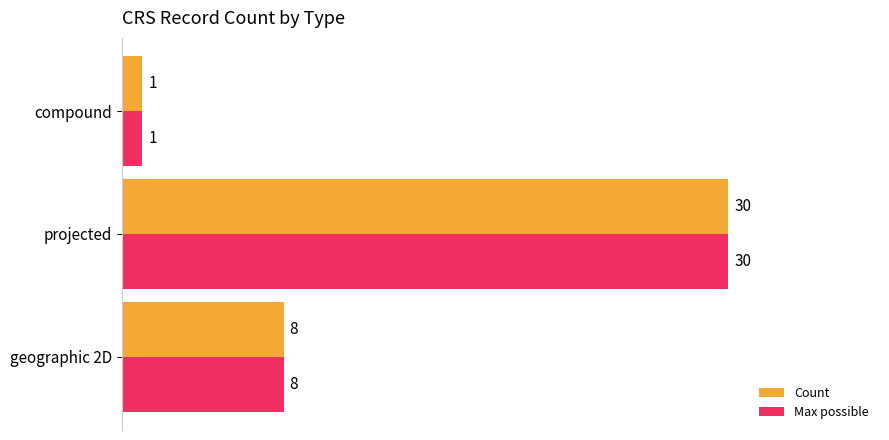

What is the maximum value for Count?

30